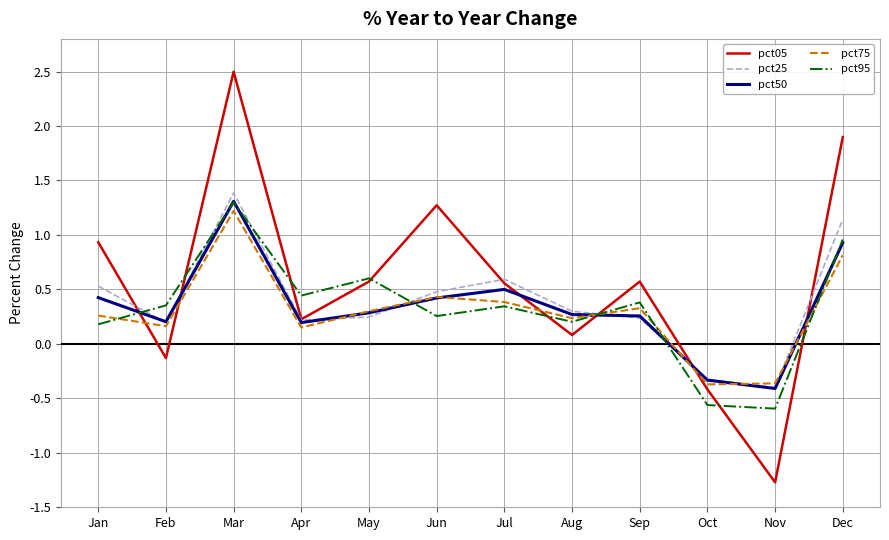

Which series has the largest total across all categories?

pct05